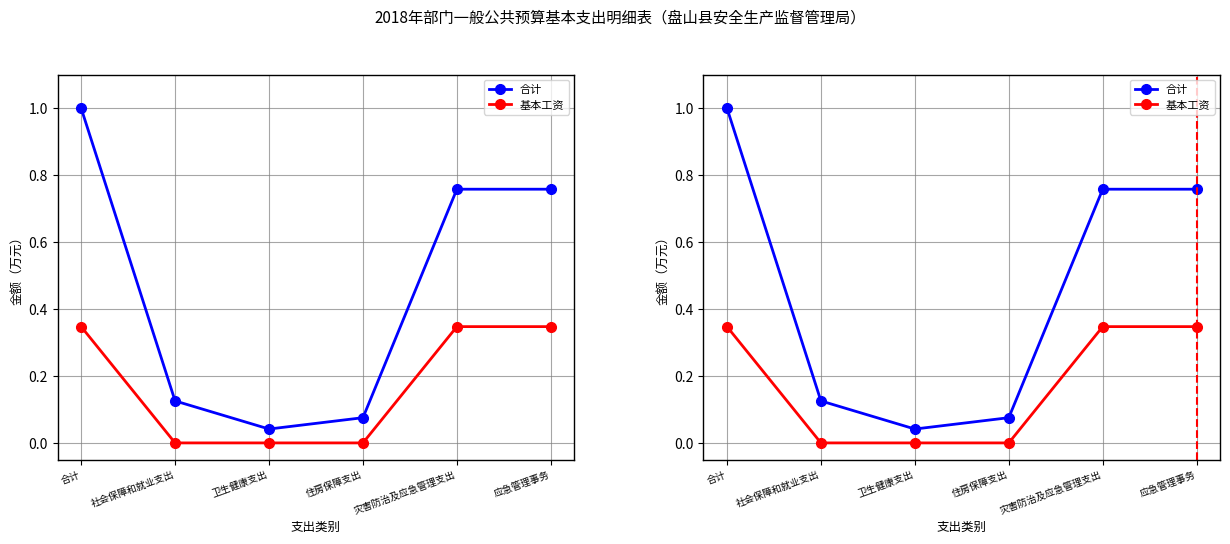

True or false: 基本工资 and 合计 intersect in this chart.

False